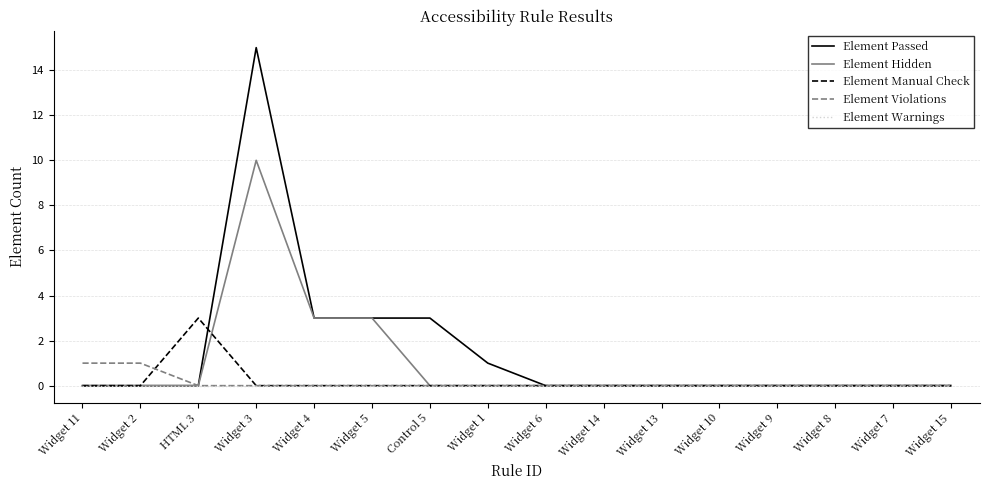

Which category has the highest value across all series?

Widget 3